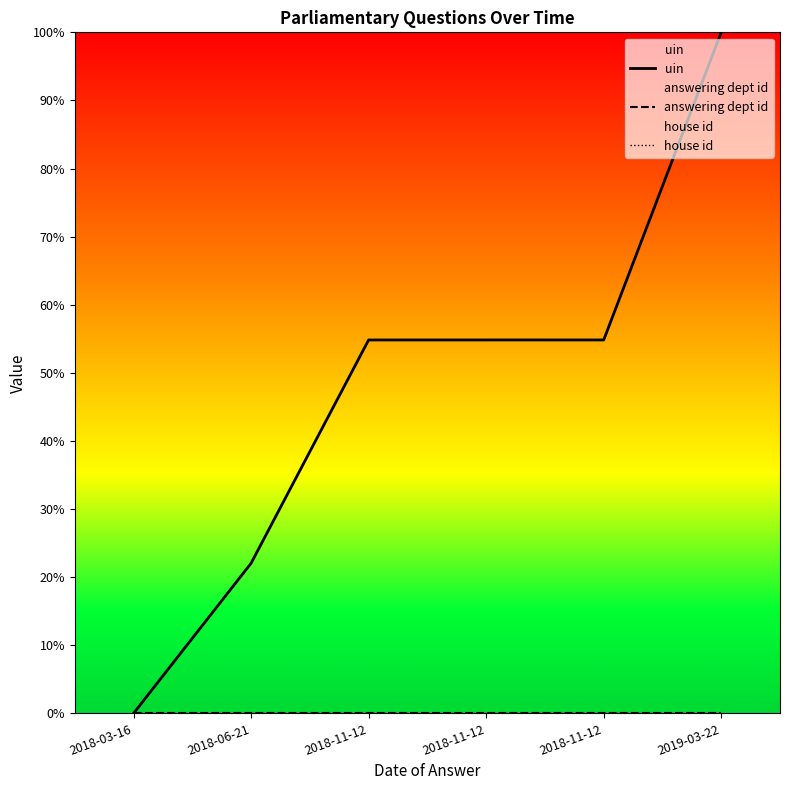

Reading left to right, what are all the values shown in this chart?

uin: 2018-03-16=0.0	2018-06-21=22.0	2018-11-12=54.8	2018-11-12=54.8	2018-11-12=54.8	2019-03-22=100.0
answering dept id: 2018-03-16=0.0	2018-06-21=0.0	2018-11-12=0.0	2018-11-12=0.0	2018-11-12=0.0	2019-03-22=0.0
house id: 2018-03-16=0.0	2018-06-21=0.0	2018-11-12=0.0	2018-11-12=0.0	2018-11-12=0.0	2019-03-22=0.0